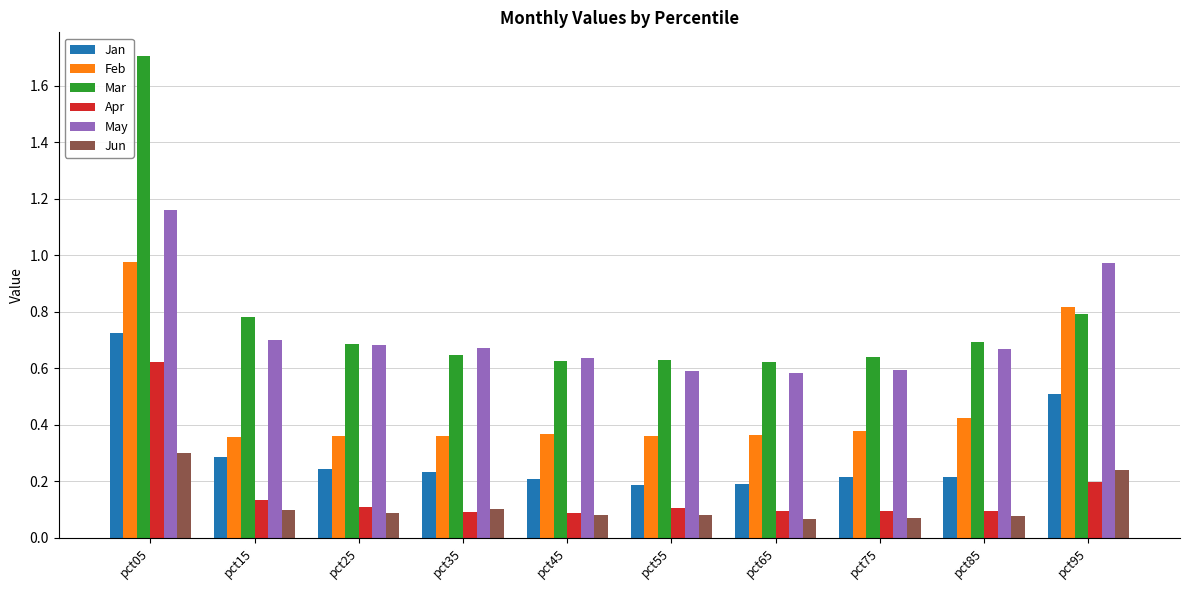

What is the total value across all series at pct65?

1.9